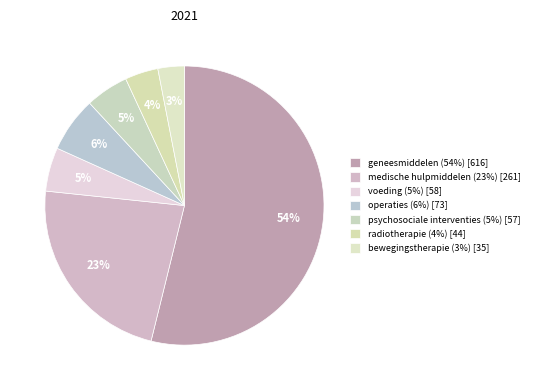

To the nearest percent, what portion does voeding (5%) represent?

5%